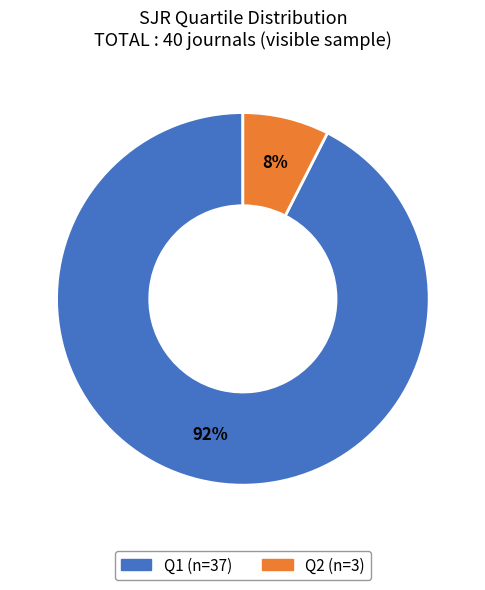

Does any single category account for the majority?

Yes